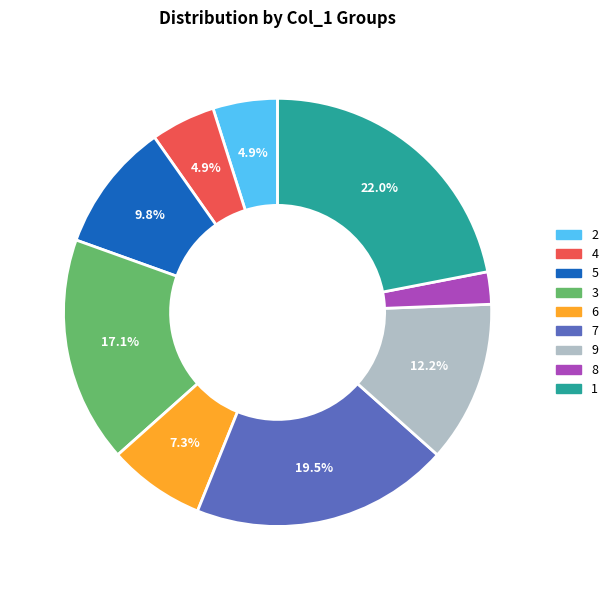

Is the sum of 4 and 5 greater than half?

No